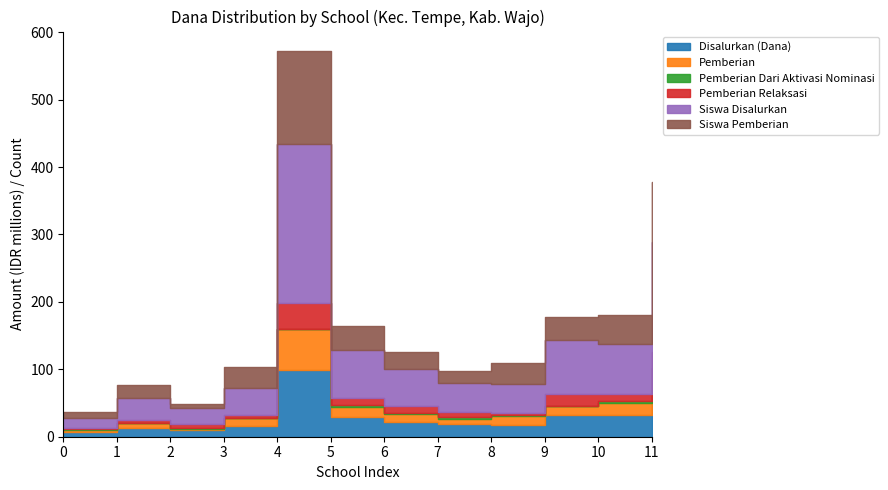

How many interior local valleys does the Siswa Pemberian series have?

2